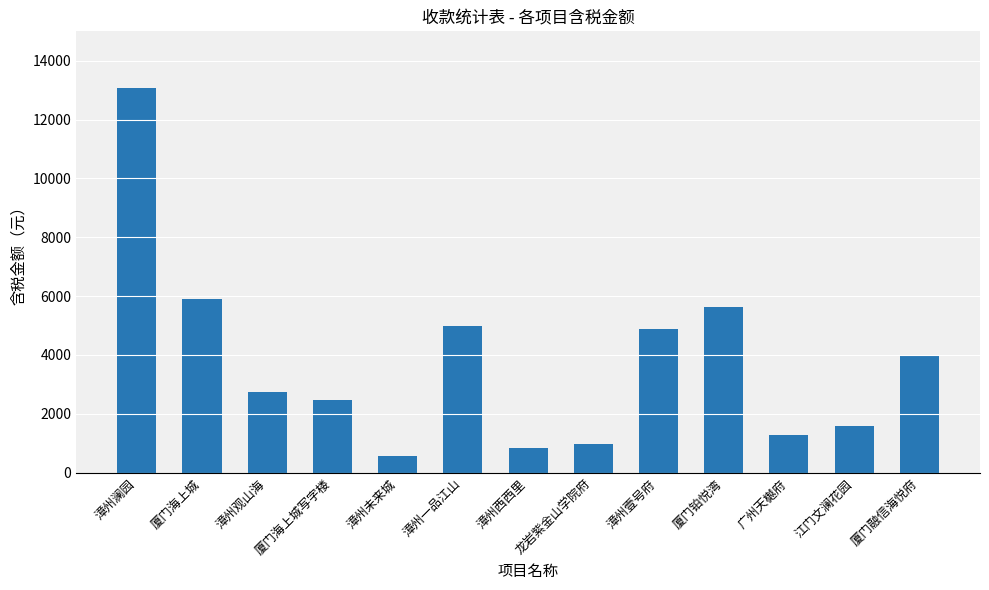

At which label is the value closest to 6828?

厦门海上城